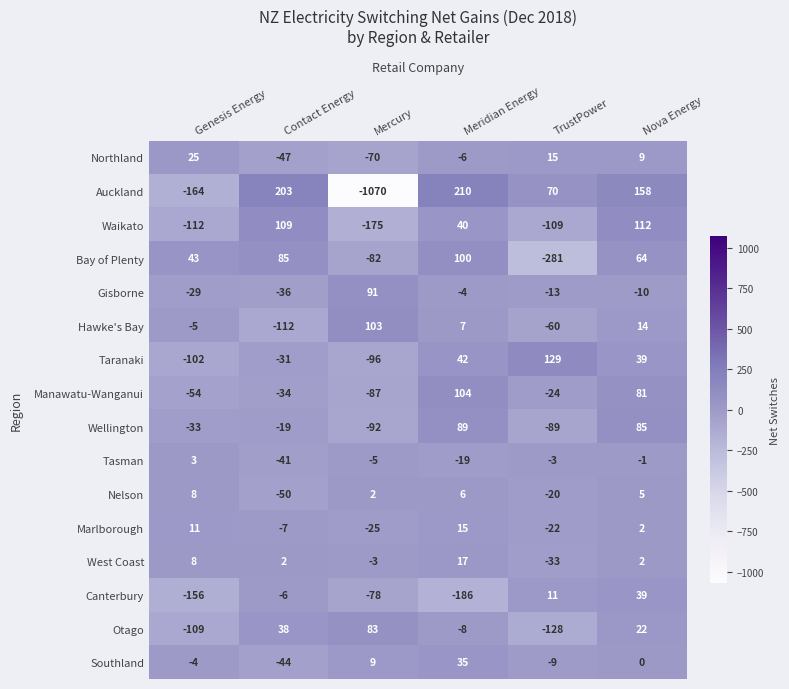

Where is Manawatu-Wanganui nearest to the value 8?

TrustPower